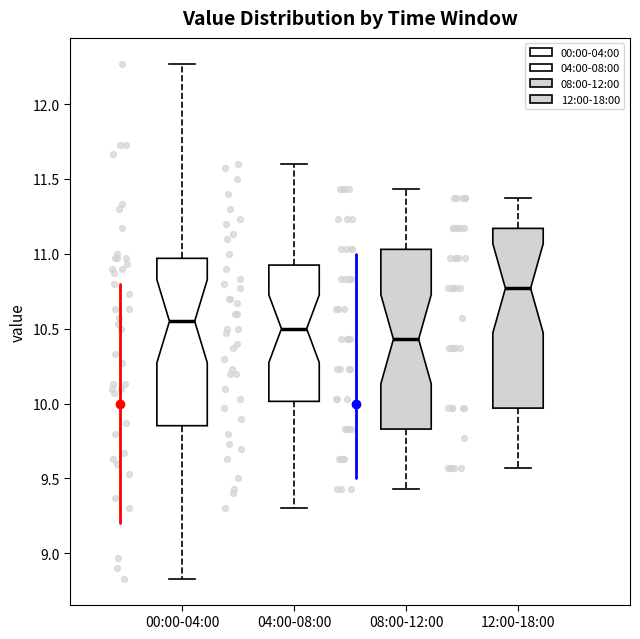

Where is the lower edge of the box for 08:00-12:00 on the y-axis? The values are not printed on the chart, so give them approximately, as read against the axis.

9.85